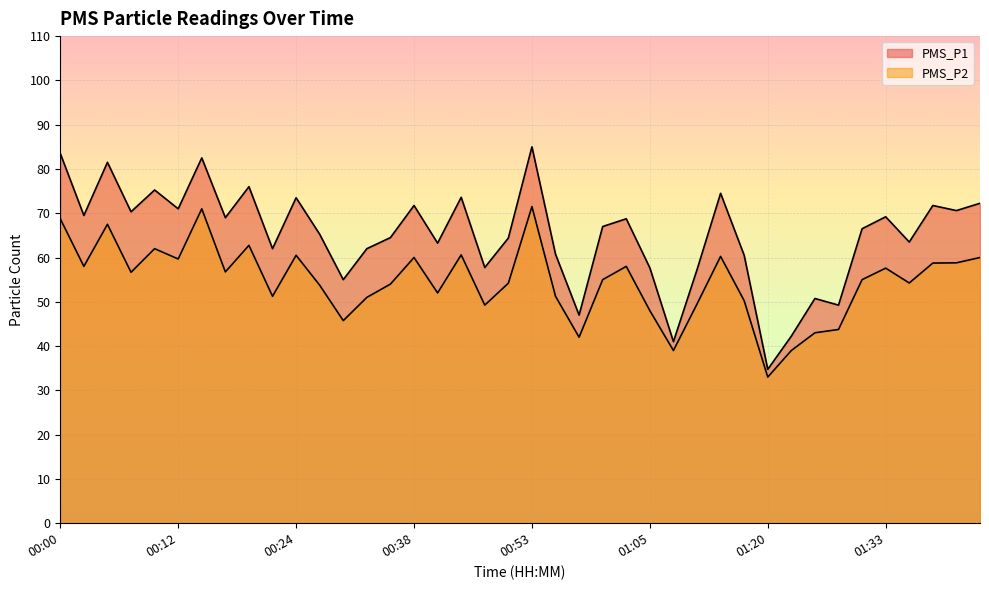

The value of PMS_P2 at 01:25 is 43.0. True or false?

True